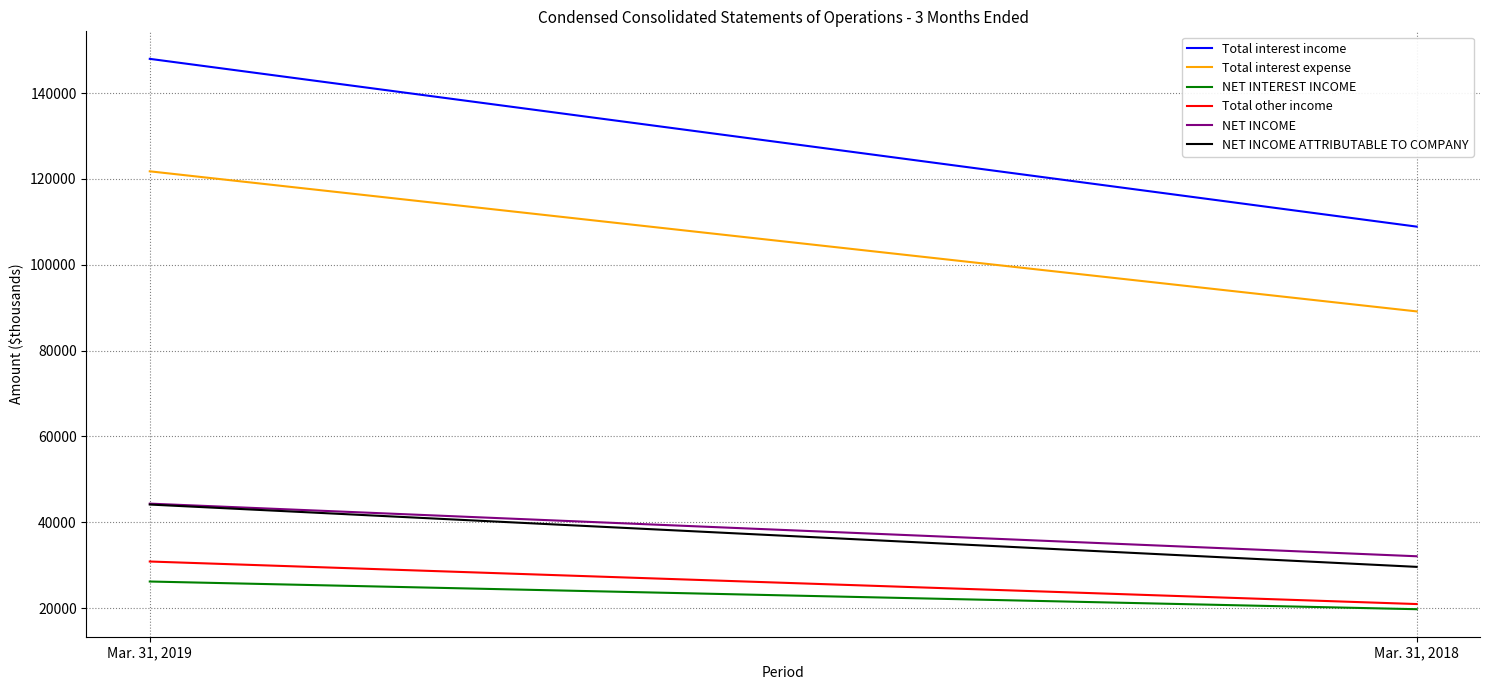

What is the minimum value shown in the chart?

19752